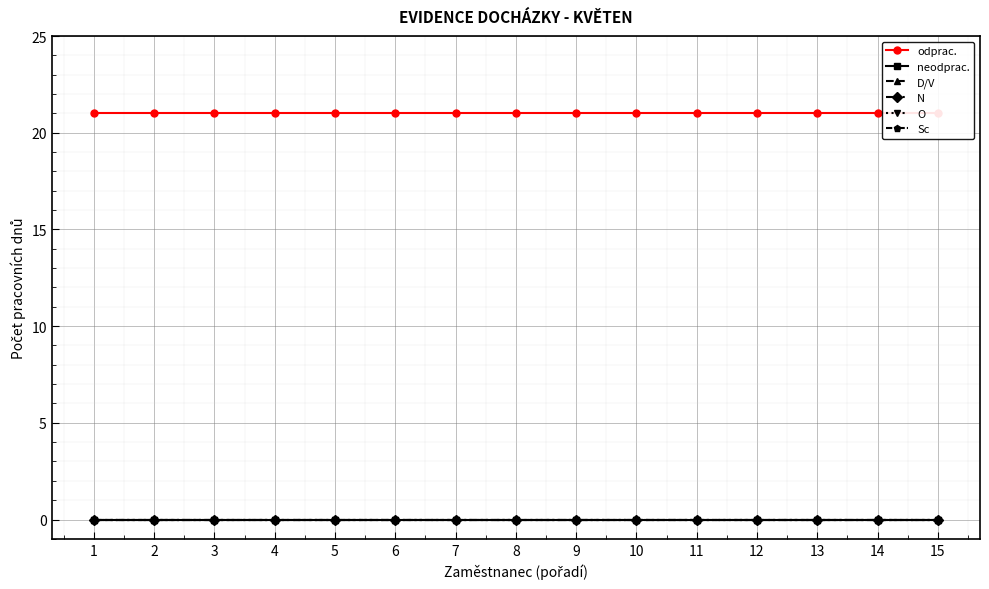

The value of odprac. at 7 is 36. True or false?

False